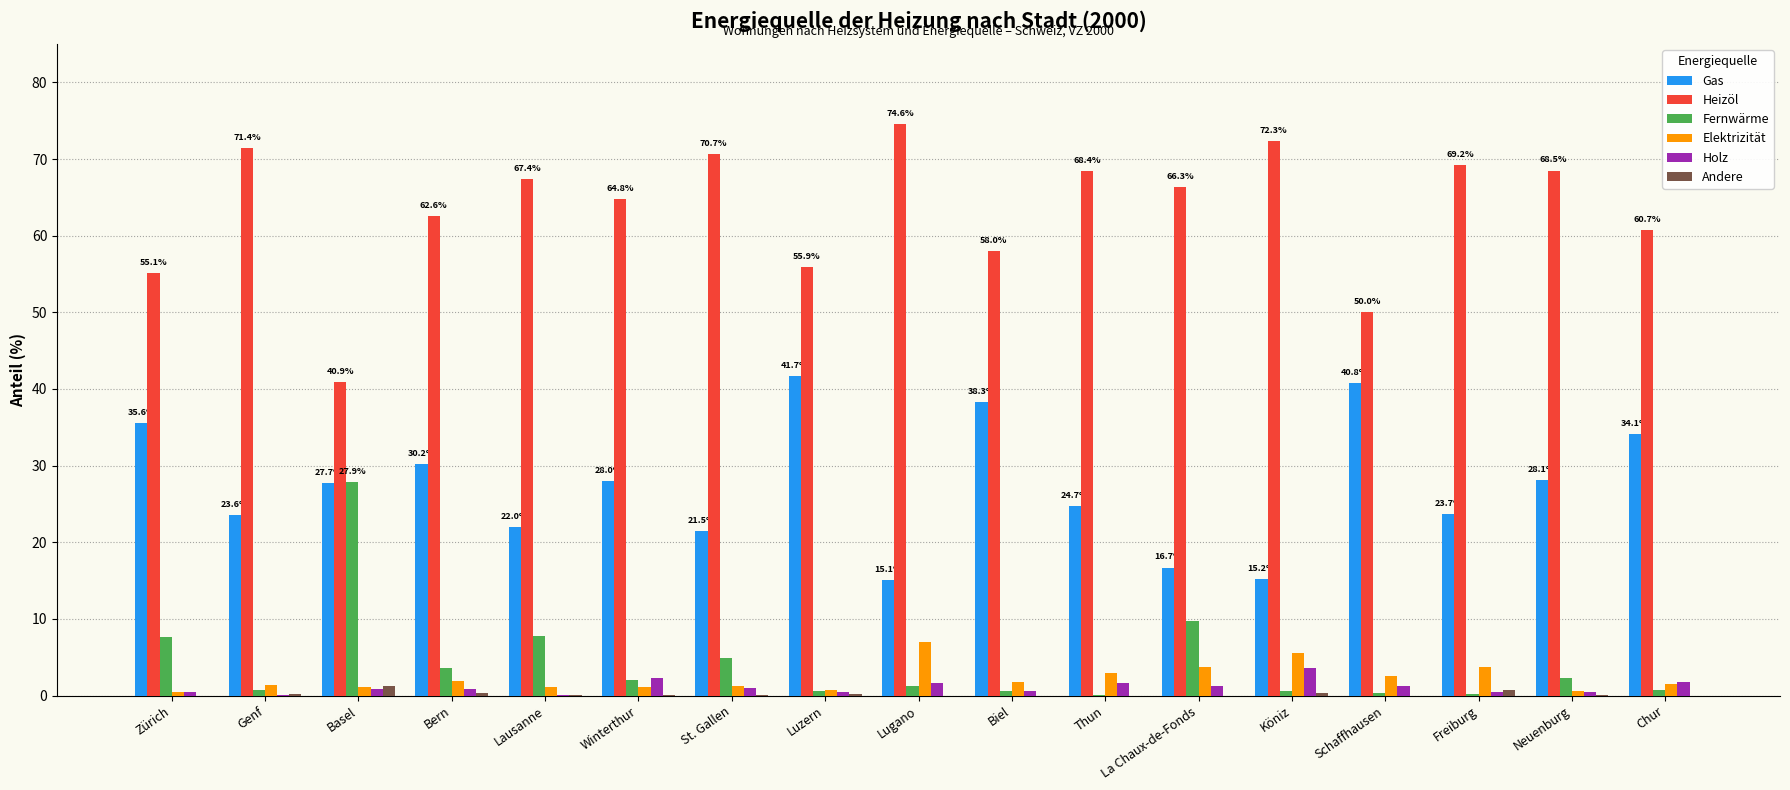

Where does the Heizöl series first go above 66?

Genf